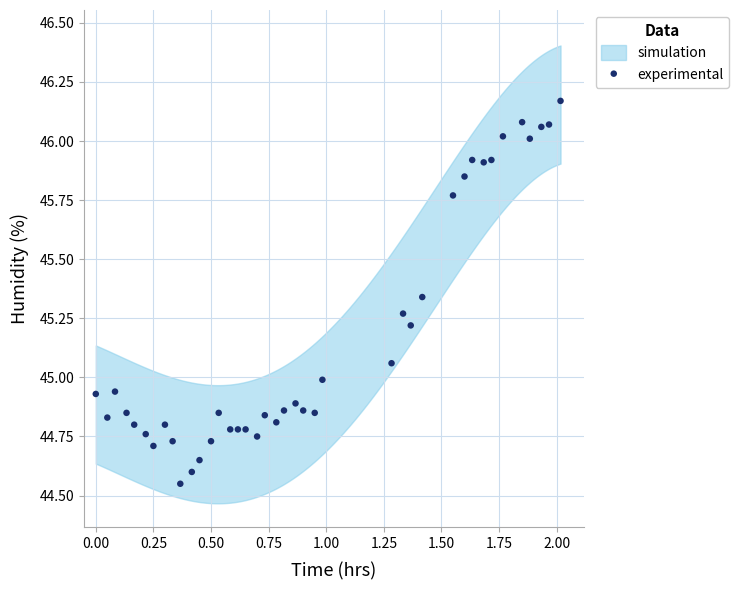

What is the range of X values (max minus min)?

2.0